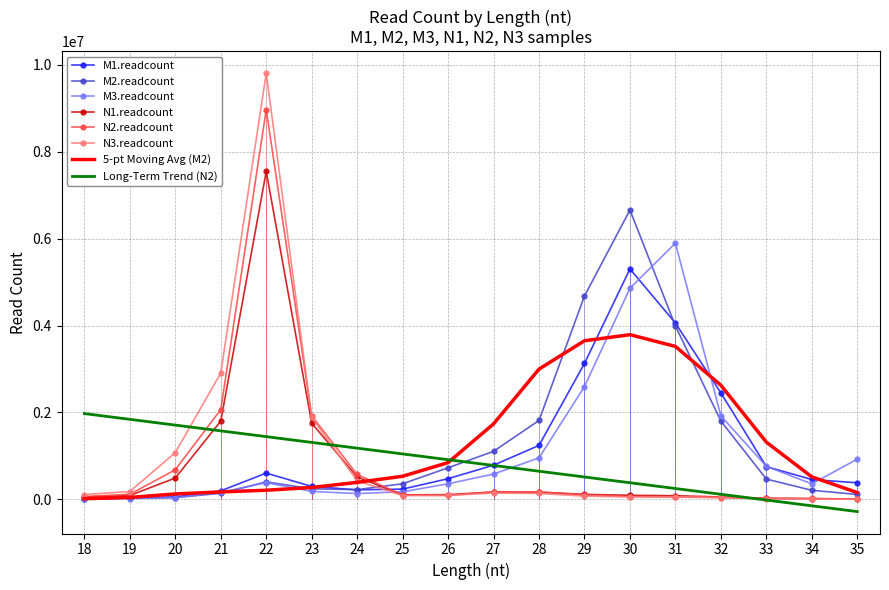

Is the value of N1.readcount at 30 greater than the value of Long-Term Trend (N2) at 25?

No